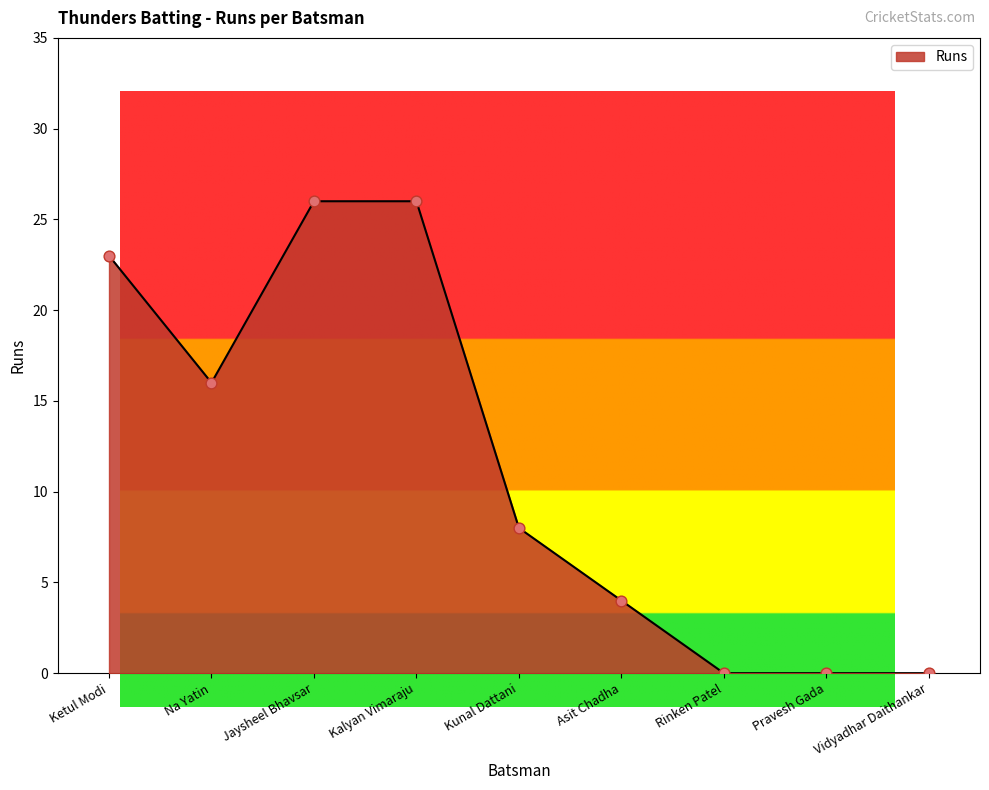

Between Kunal Dattani and Asit Chadha, which is larger?

Kunal Dattani